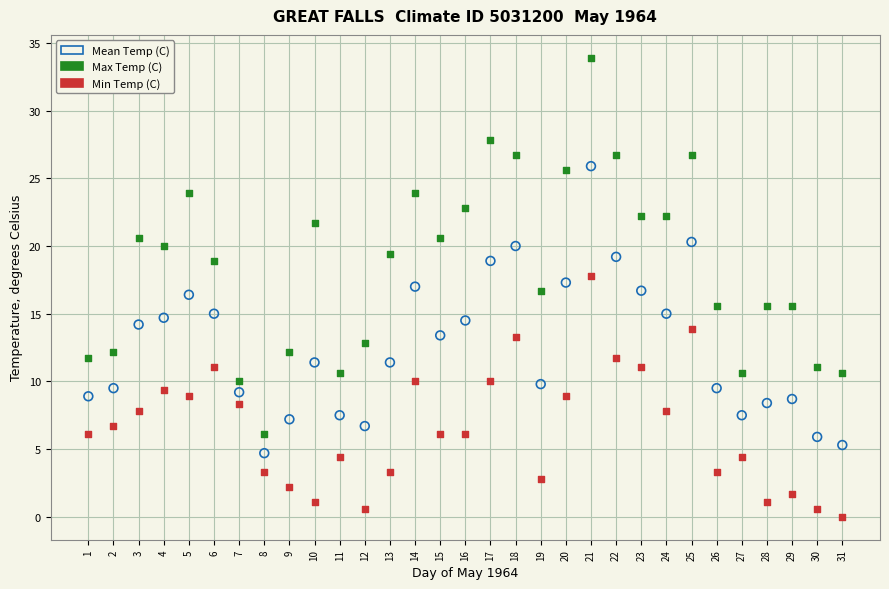

Which series reaches the minimum Y coordinate?

Min Temp (C)